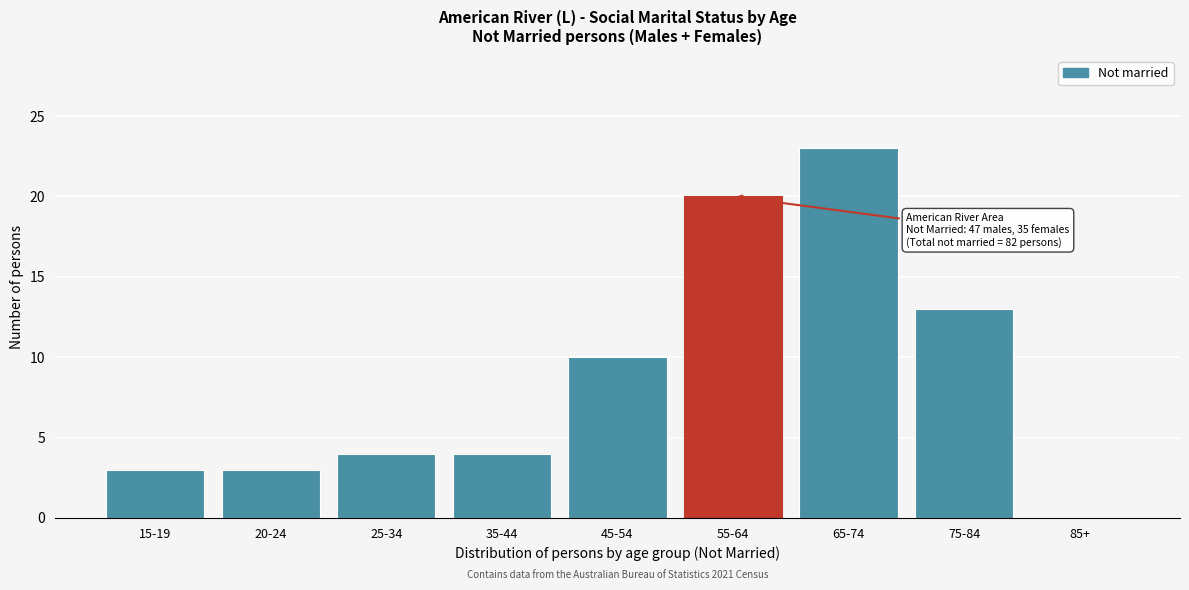

Reading left to right, extract all data points from this chart.

15-19=3	20-24=3	25-34=4	35-44=4	45-54=10	55-64=20	65-74=23	75-84=13	85+=0